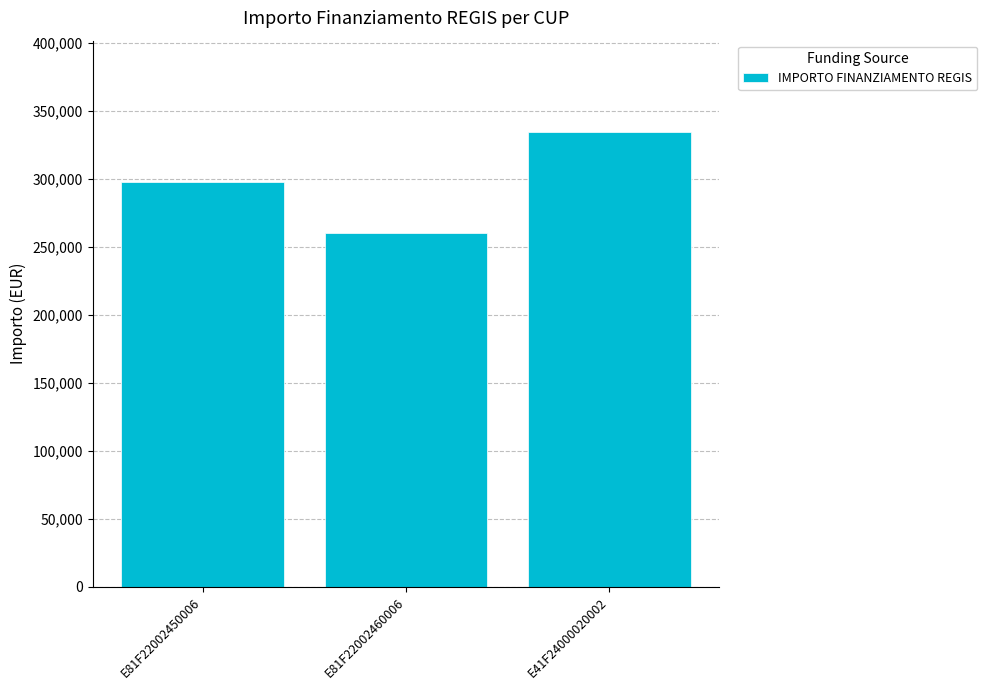

At which label is the value closest to 297328?

E81F22002450006